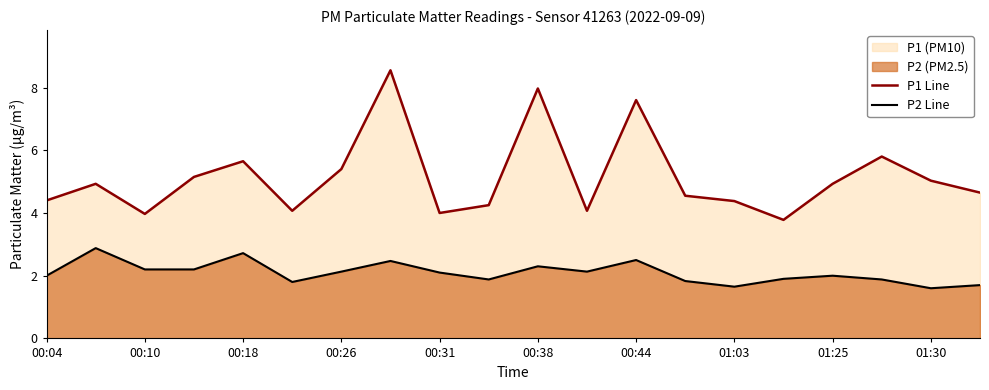

In P1 Line, how many points are higher than both neighbors (excluding endpoints)?

6